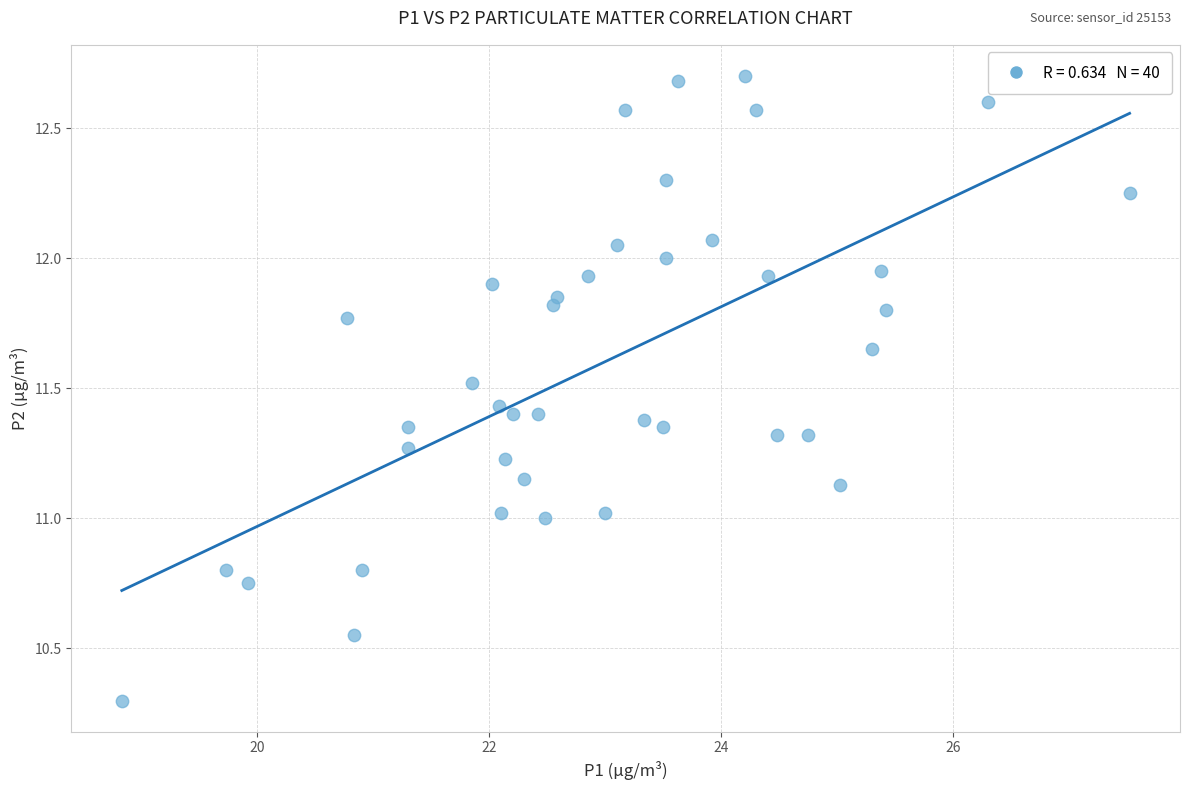

What is the range of Y values (max minus min)?

2.4